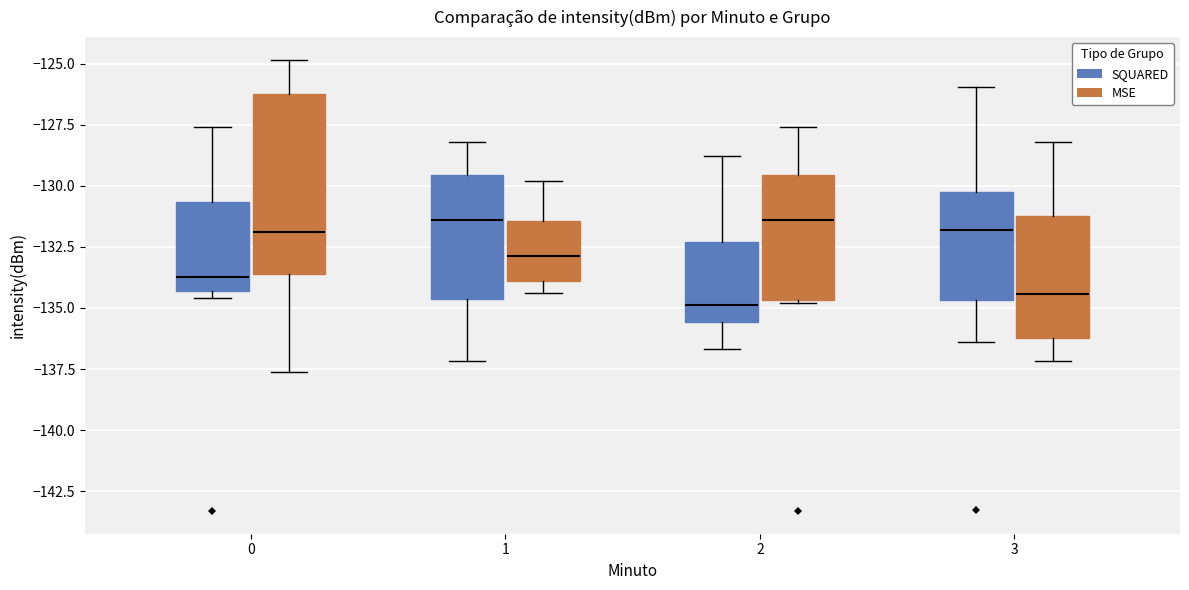

Reading left to right, transcribe this box plot: for each box, give where its median line is, the range the box spans, and where its two whiskers end, as read against the y-axis. The values are not printed on the chart, so give them approximately, as read against the axis.

0 (SQUARED): median -133.5, box -134.5 to -130.5, whiskers -134.5 (just below the box's lower edge) to -127.5
0 (MSE): median -132.0, box -133.5 to -126.0, whiskers -137.5 to -125.0
1 (SQUARED): median -131.5, box -134.5 to -129.5, whiskers -137.0 to -128.0
1 (MSE): median -133.0, box -134.0 to -131.5, whiskers -134.5 to -130.0
2 (SQUARED): median -135.0, box -135.5 to -132.5, whiskers -136.5 to -129.0
2 (MSE): median -131.5, box -134.5 to -129.5, whiskers -135.0 to -127.5
3 (SQUARED): median -132.0, box -134.5 to -130.5, whiskers -136.5 to -126.0
3 (MSE): median -134.5, box -136.0 to -131.5, whiskers -137.0 to -128.0